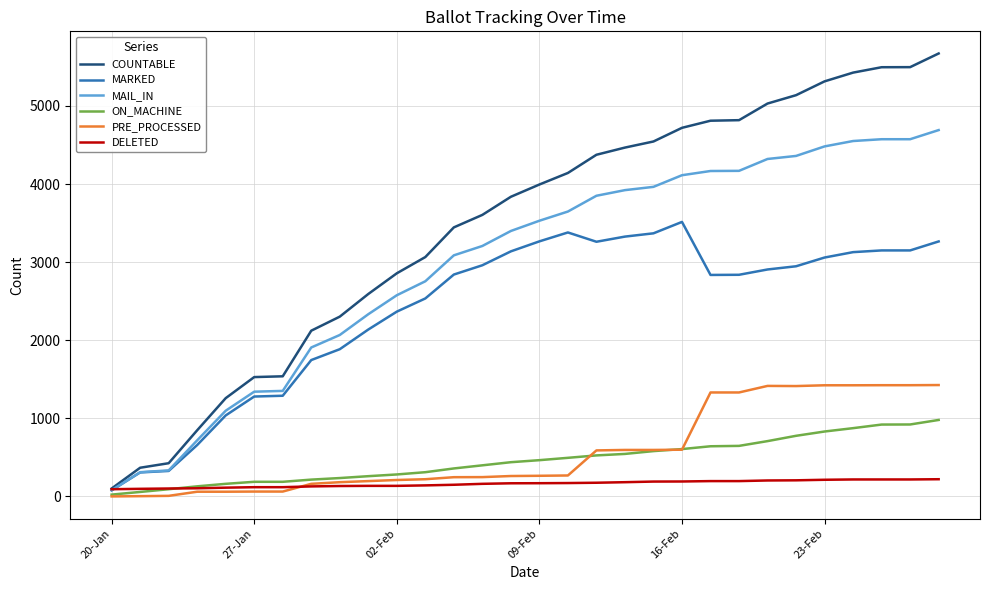

Which series has the largest total across all categories?

COUNTABLE